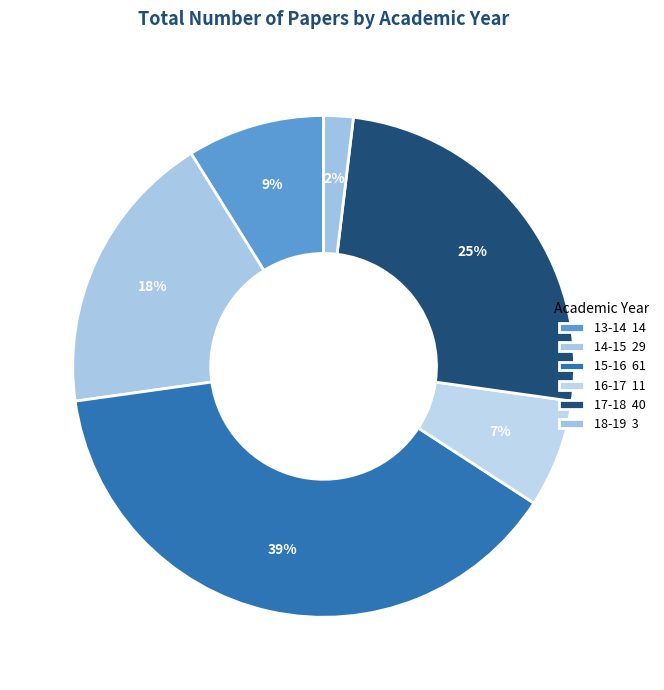

Rank the categories by value from lowest to highest.

18-19, 16-17, 13-14, 14-15, 17-18, 15-16